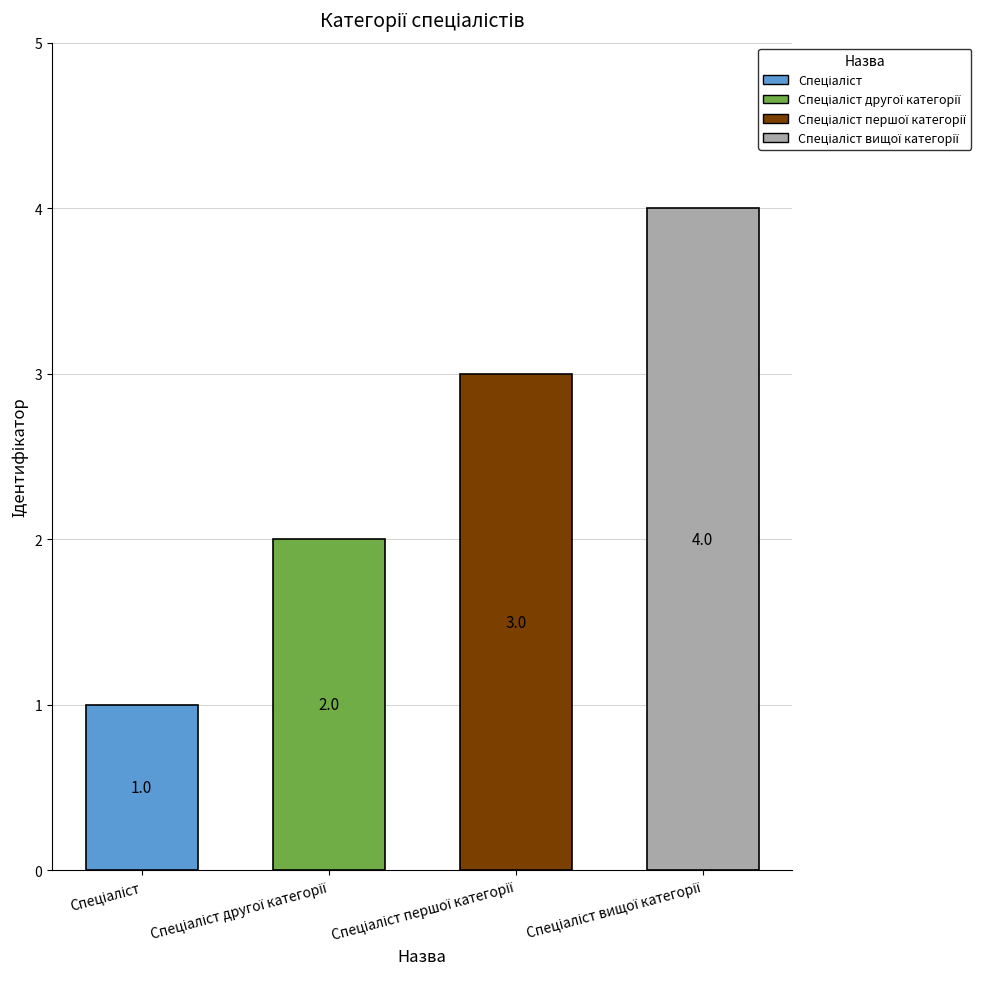

What is the difference between the maximum and minimum values?

3